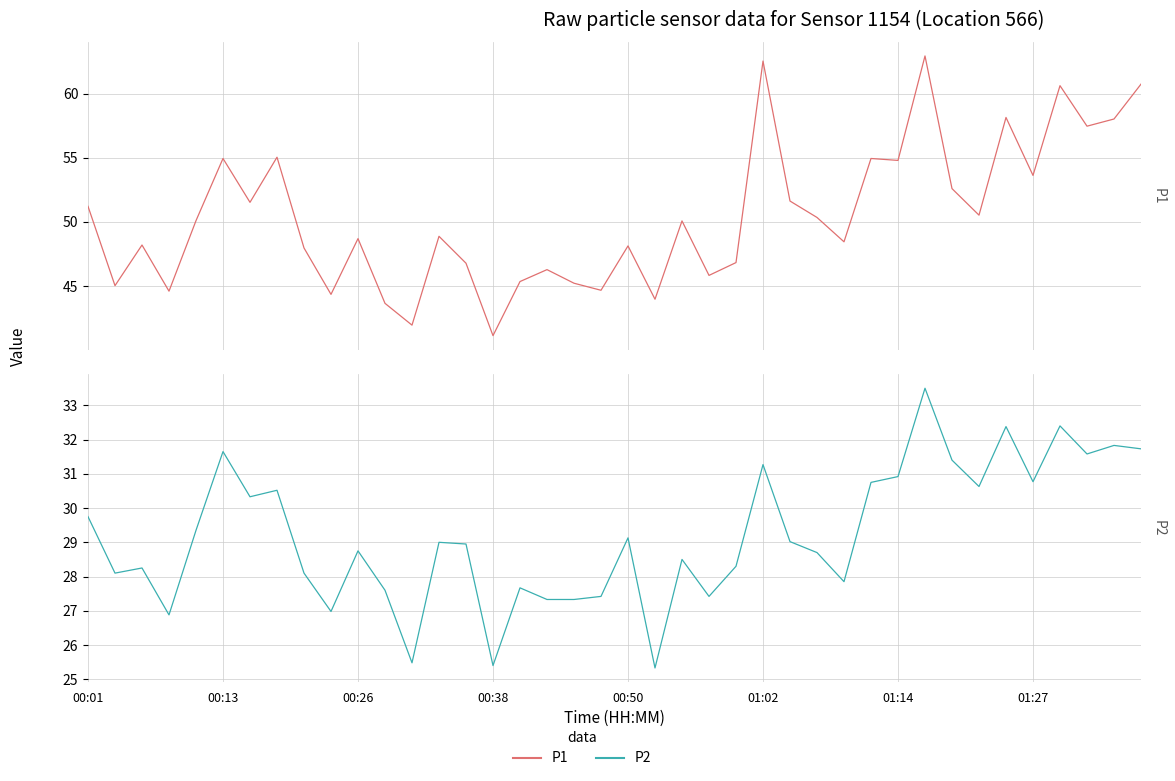

True or false: P2 and P1 cross at least once.

False